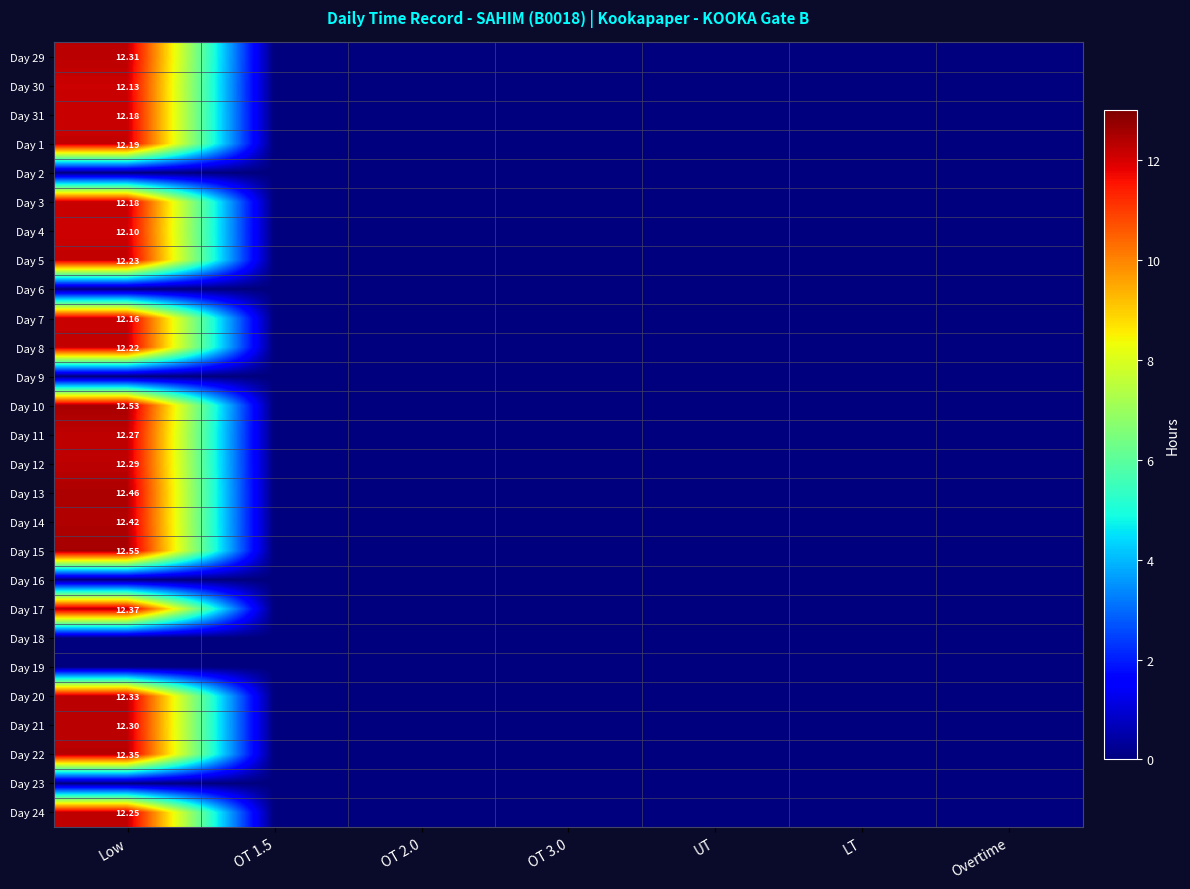

Rank the series by their maximum value, from lowest to highest.

Day 2, Day 6, Day 9, Day 16, Day 18, Day 19, Day 23, Day 4, Day 30, Day 7, Day 31, Day 3, Day 1, Day 8, Day 5, Day 24, Day 11, Day 12, Day 21, Day 29, Day 20, Day 22, Day 17, Day 14, Day 13, Day 10, Day 15